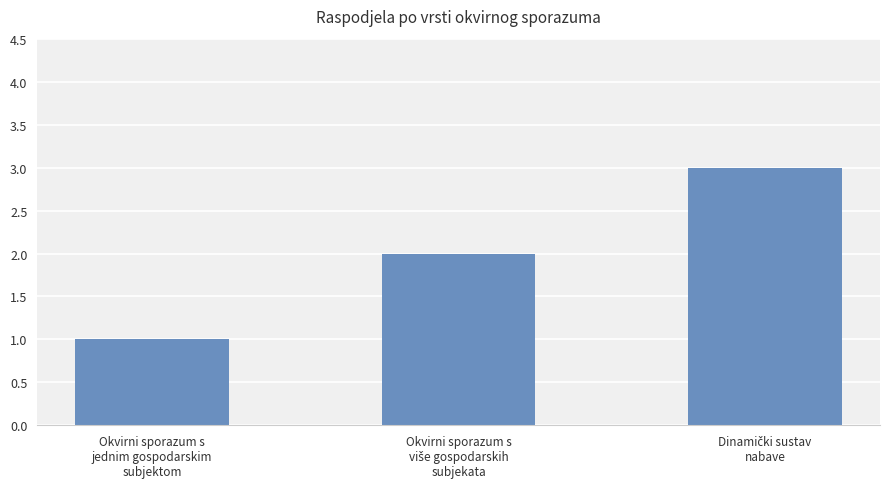

What is the greatest value displayed?

3